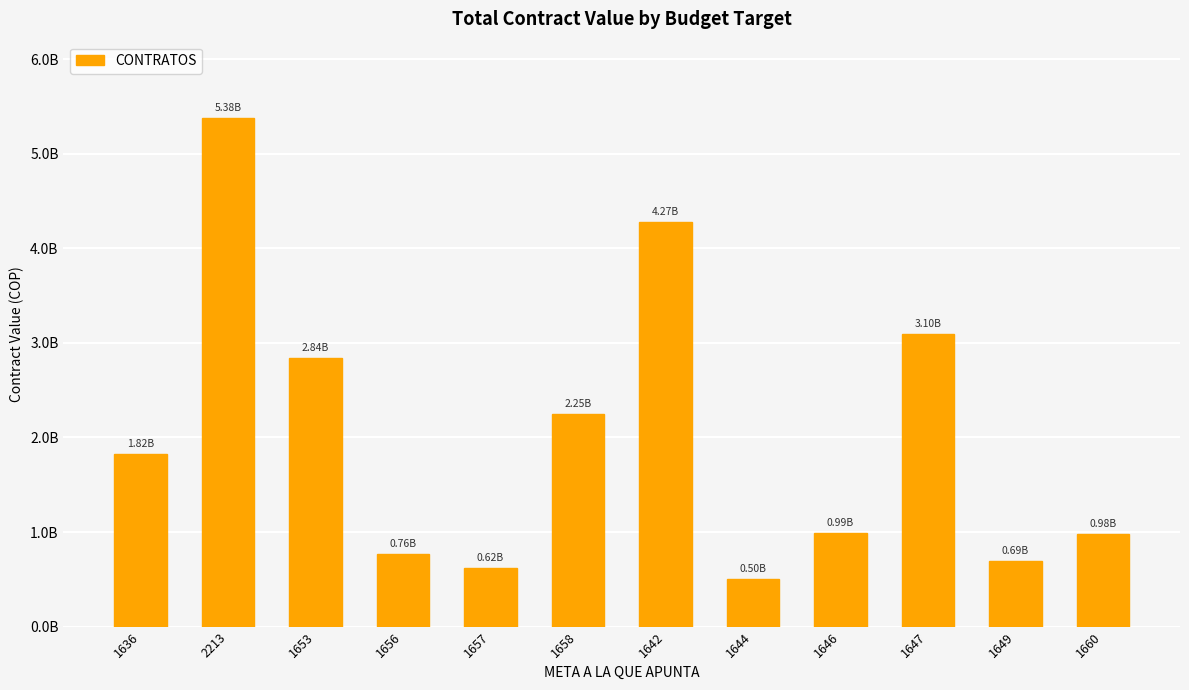

Are the bars horizontal?

No